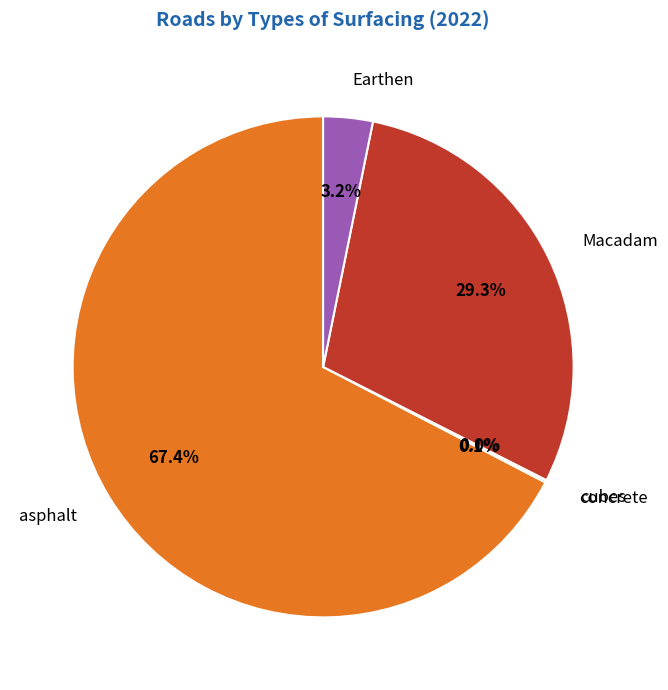

What percentage is the Macadam slice, to the nearest percent?

29%